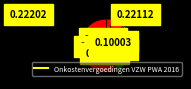

How many slices are in this pie chart?

9